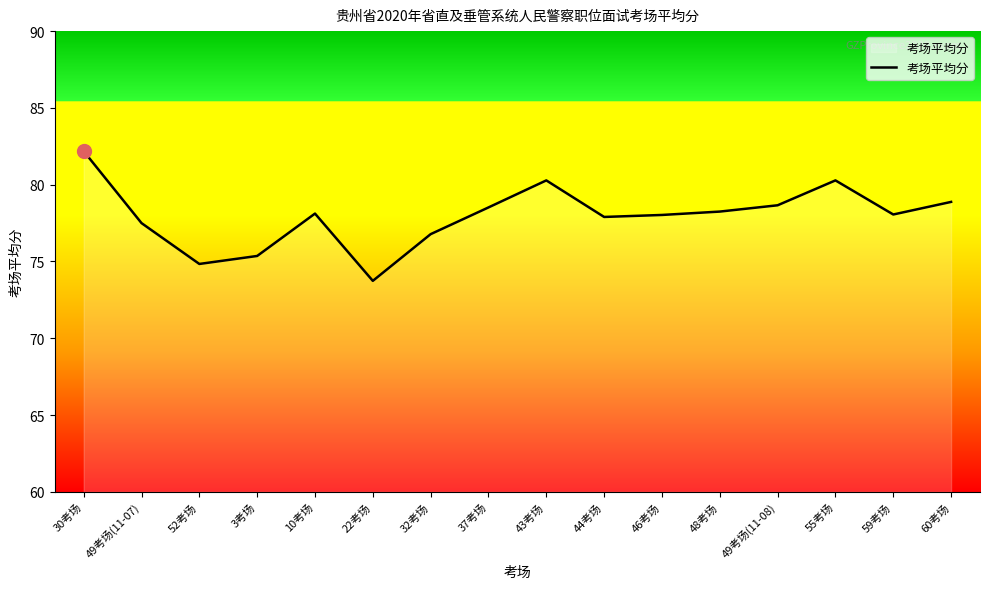

What is the change in value from 49考场(11-07) to 37考场?

+1.0